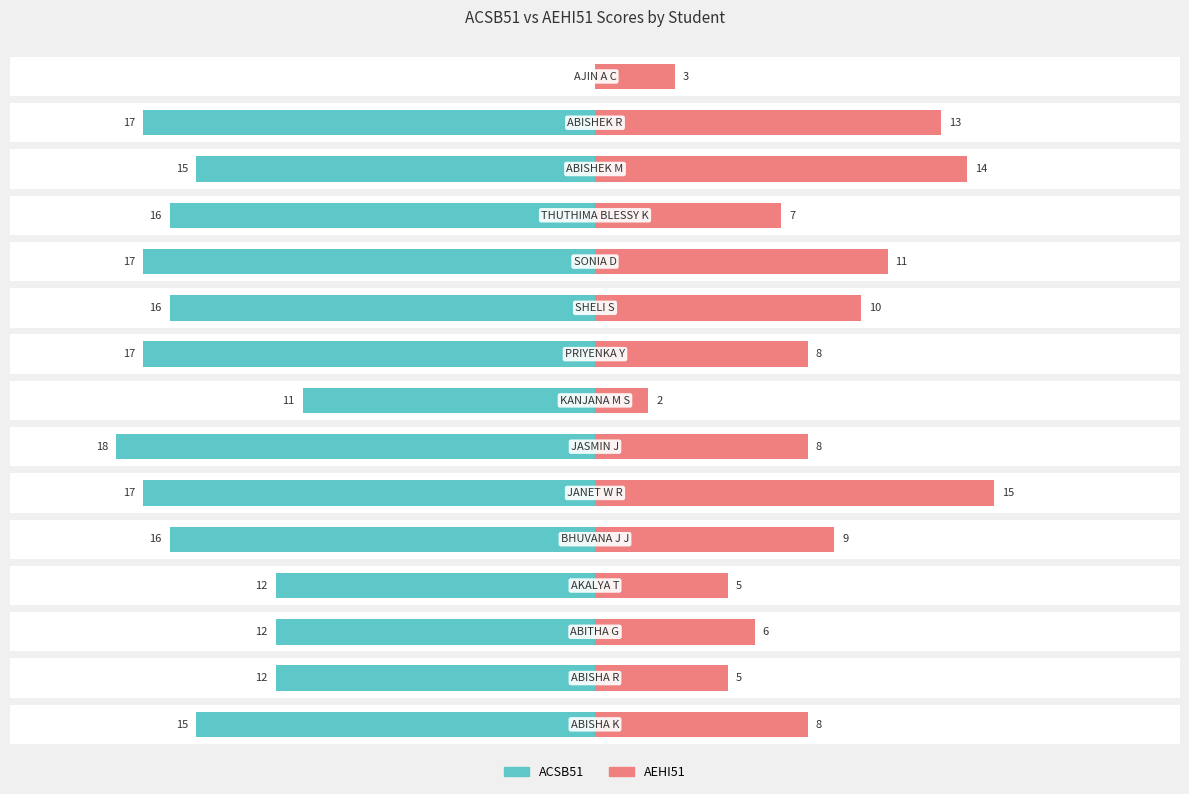

How many values in the AEHI51 series are below 8?

6